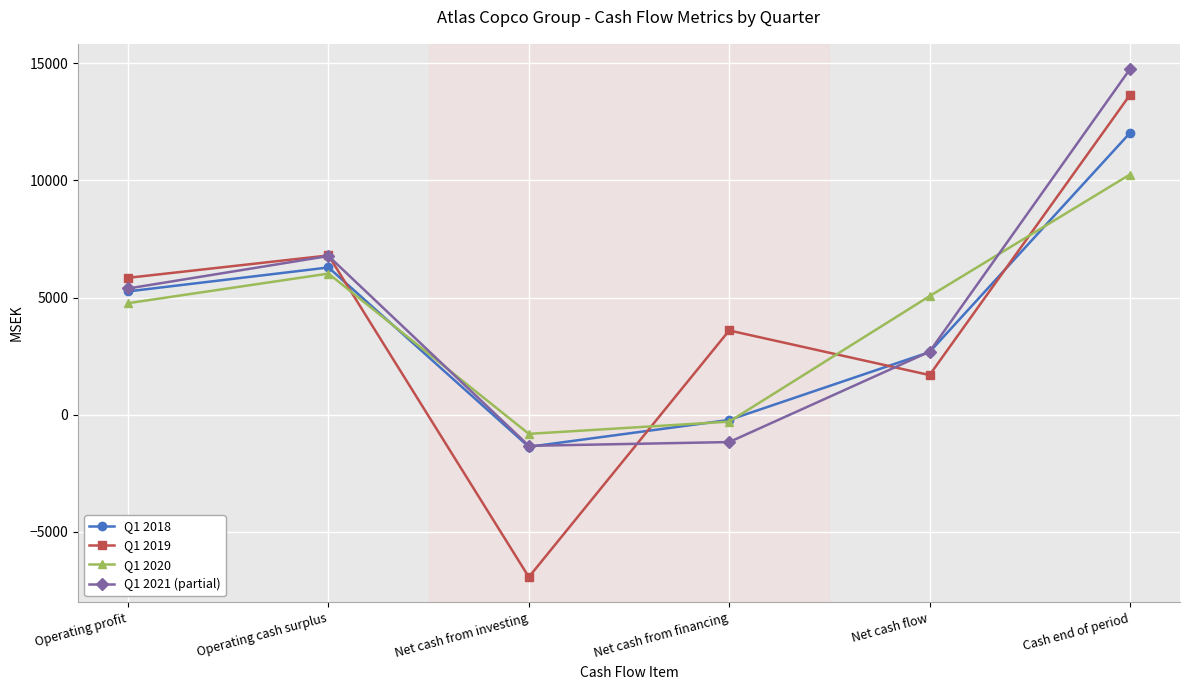

Which series has the largest total across all categories?

Q1 2021 (partial)